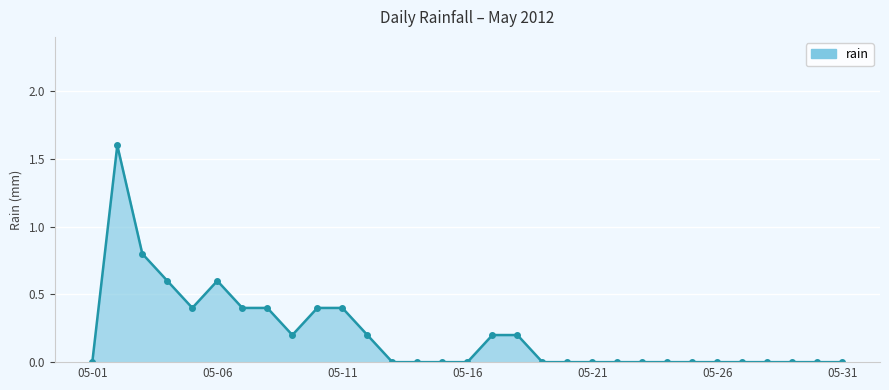

What is the difference between the maximum and minimum values?

1.6